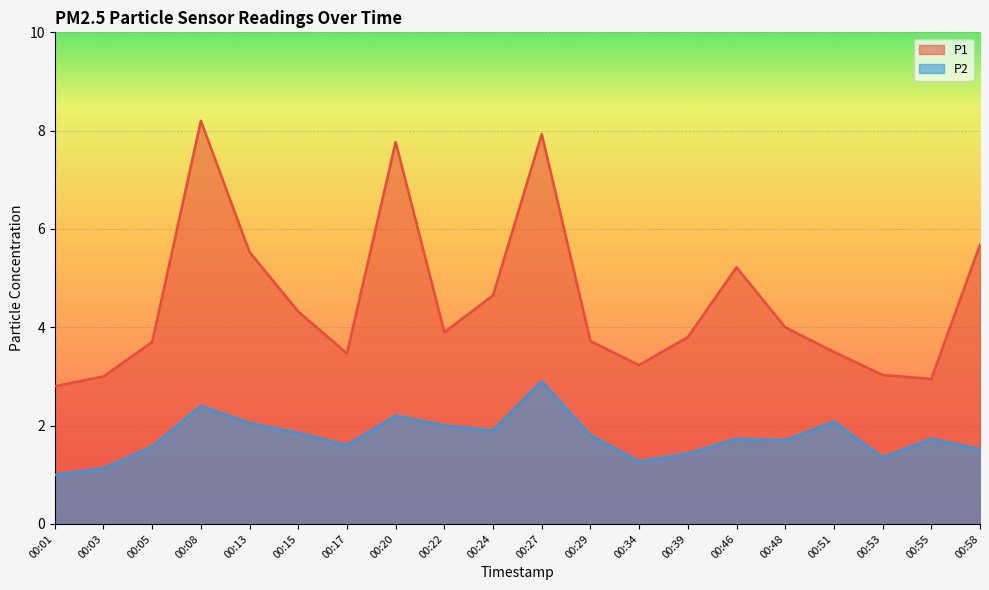

Which label corresponds to the largest value in the chart?

00:08